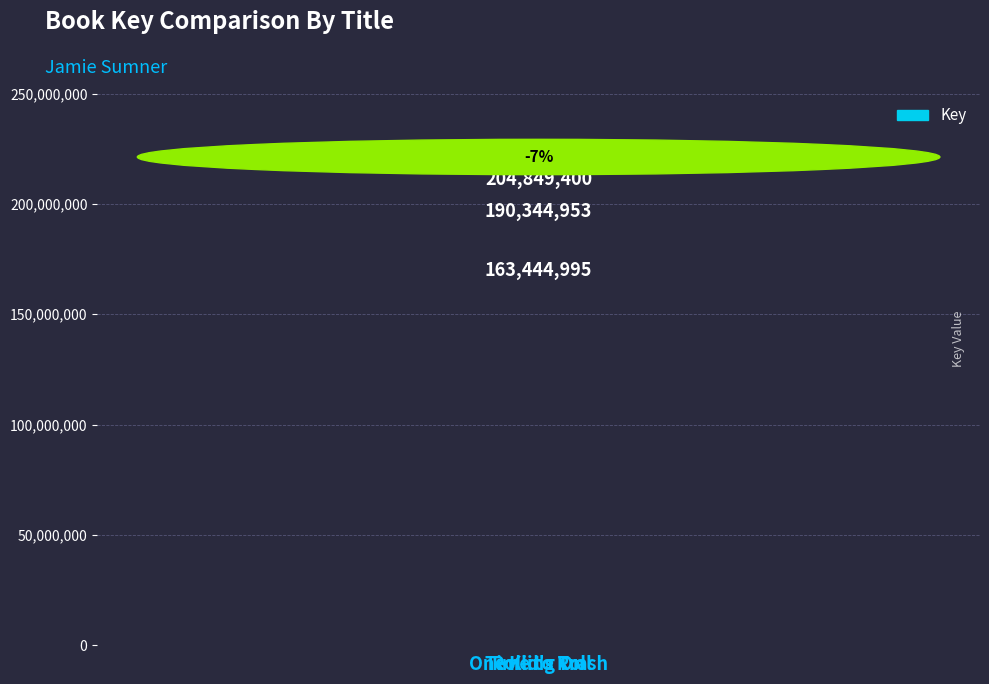

Reading left to right, extract all data points from this chart.

204849400	190344953	163444995